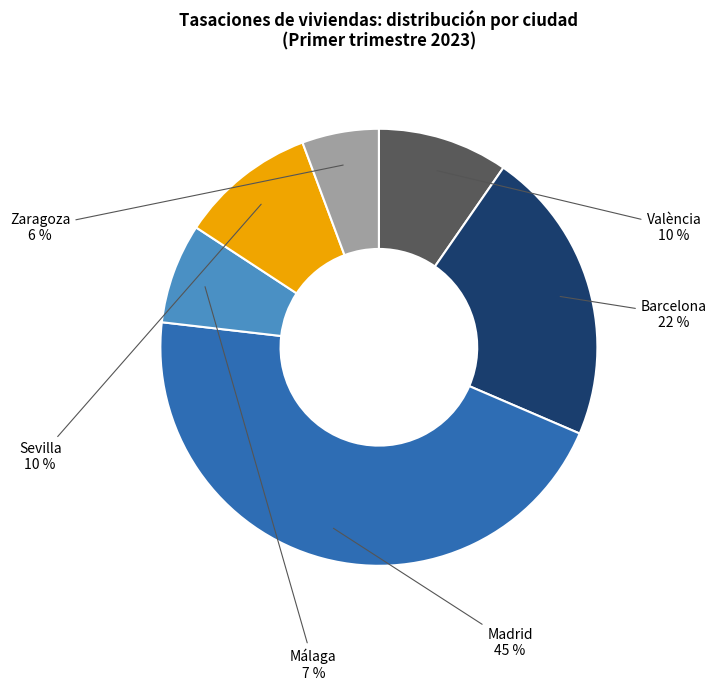

What is the smallest slice in the pie chart?

Zaragoza